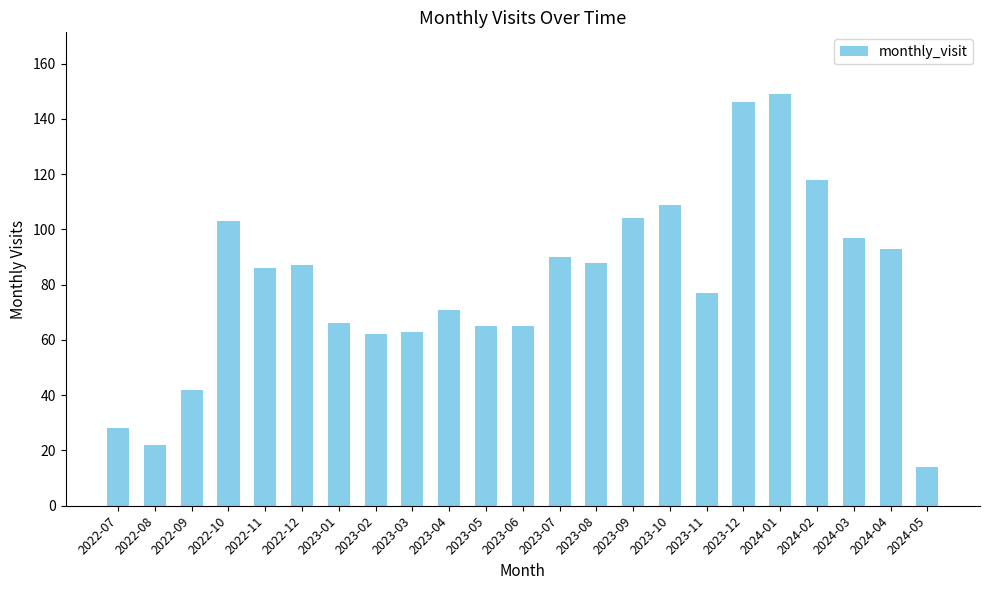

Is it true that the value at 2023-10 is 109?

True